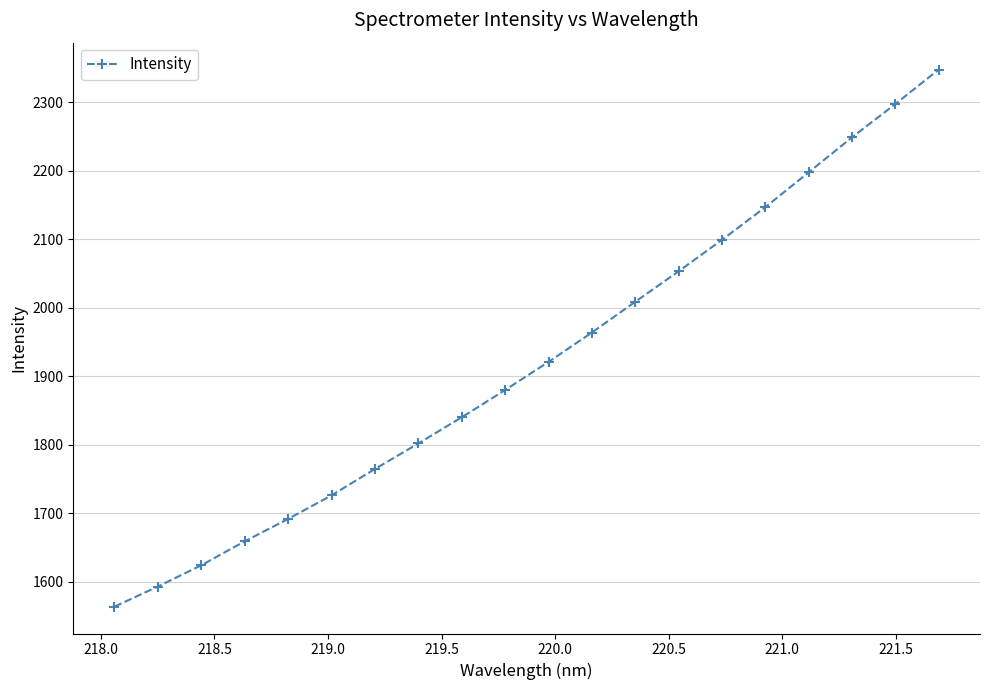

What is the maximum value shown in the chart?

2347.6